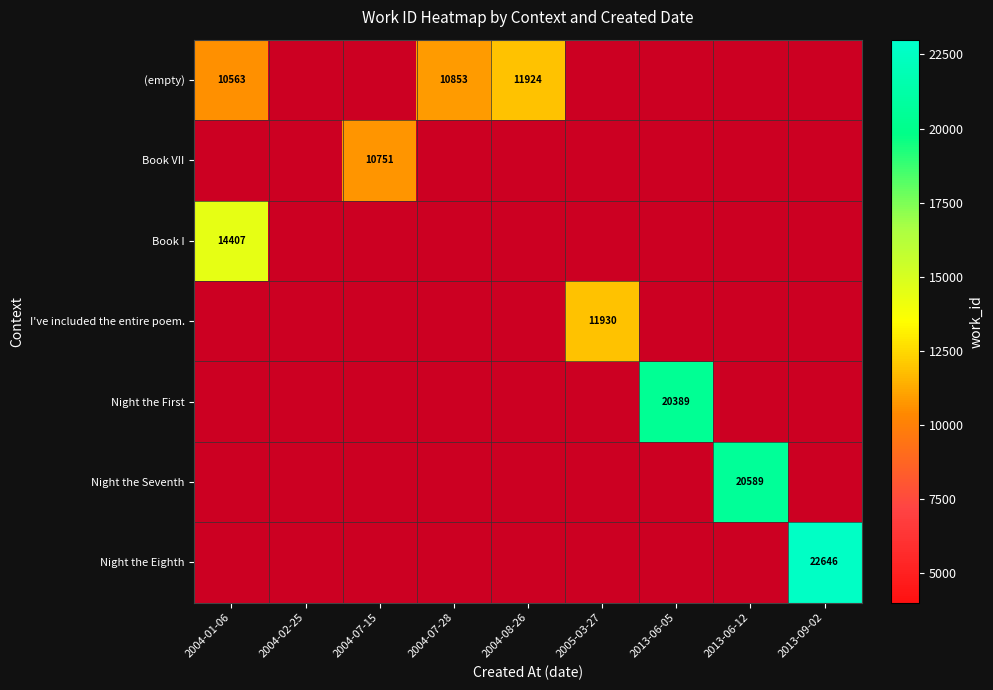

The Book VII series shows 15420 at 2004-07-15. True or false?

False